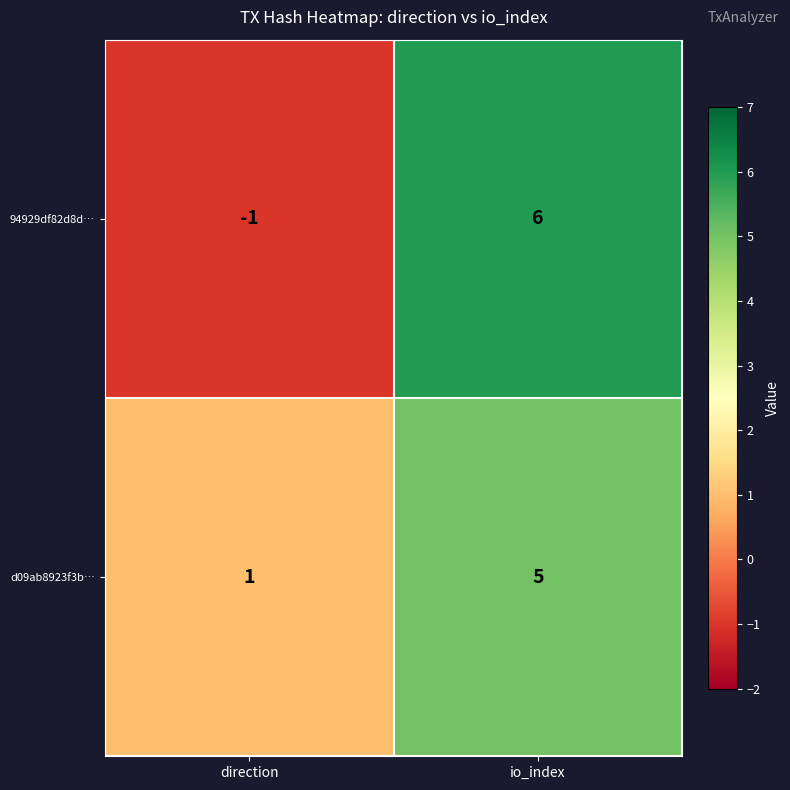

What is the difference between the maximum and minimum values in the d09ab8923f3b… series?

4